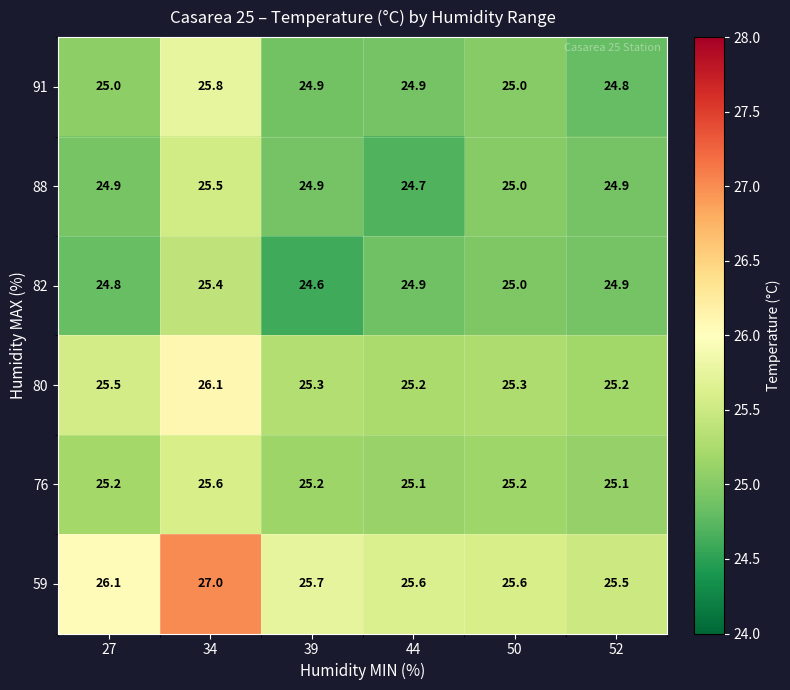

Which label corresponds to the smallest value in the chart?

39